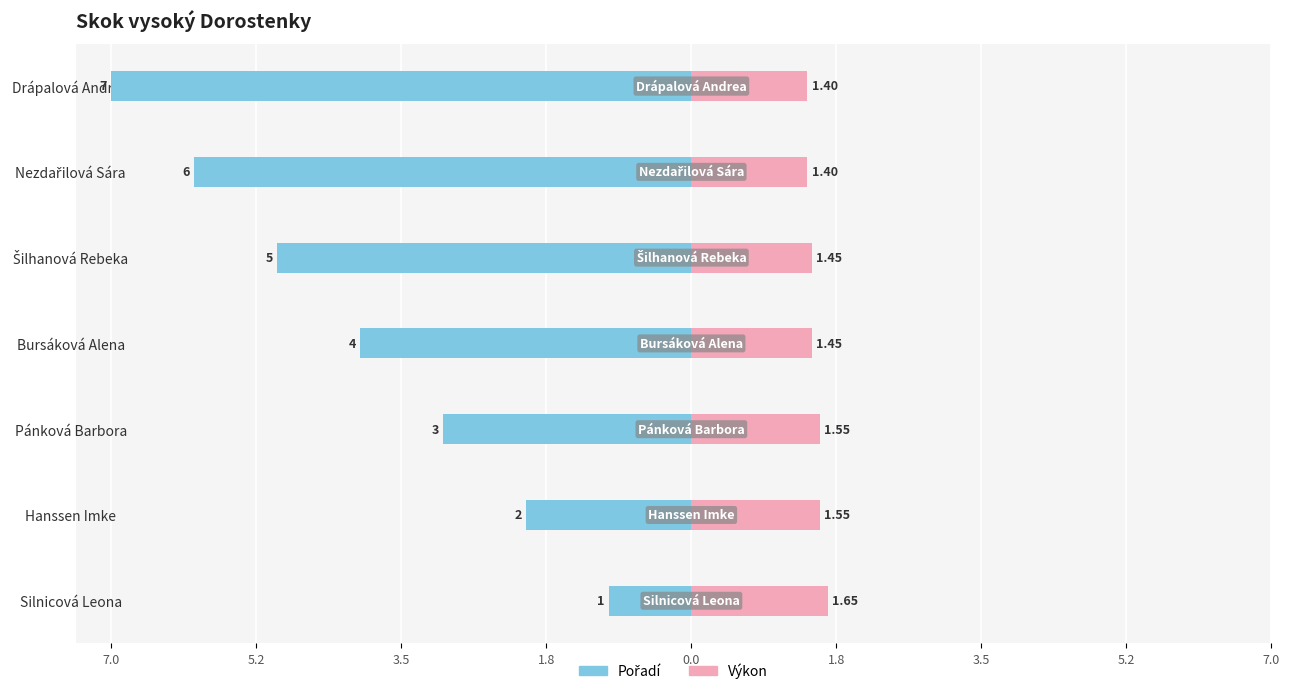

Are the bars grouped side by side (vs. stacked)?

Yes